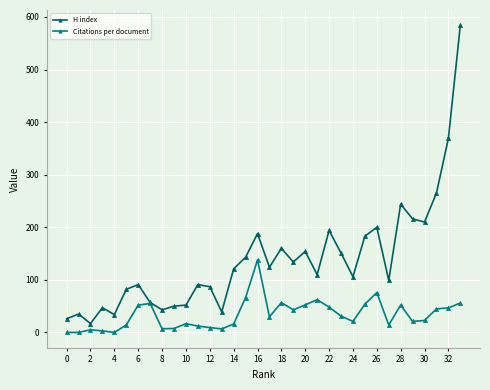

True or false: H index has more than 0 points higher than both neighbors.

True